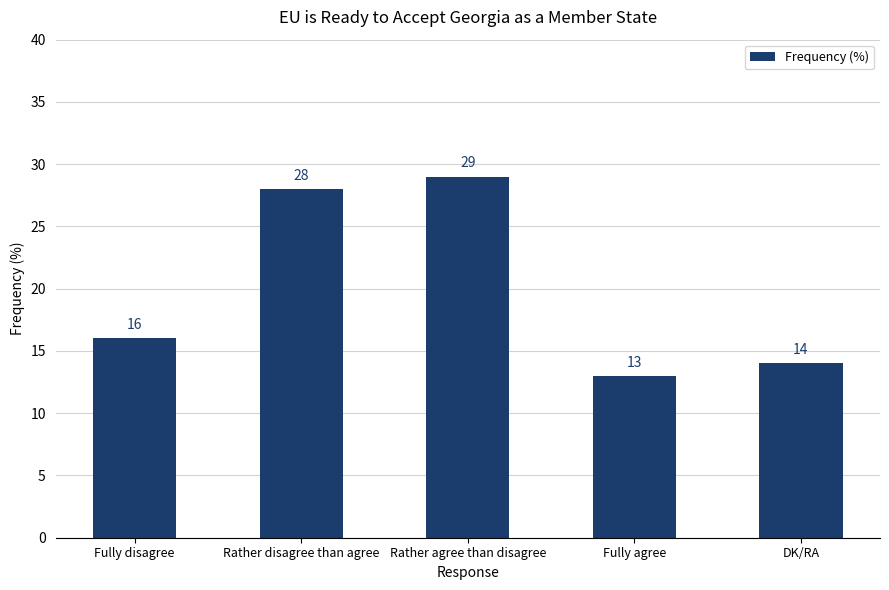

Approximately how many times larger is the value at Rather agree than disagree compared to DK/RA?

2.1